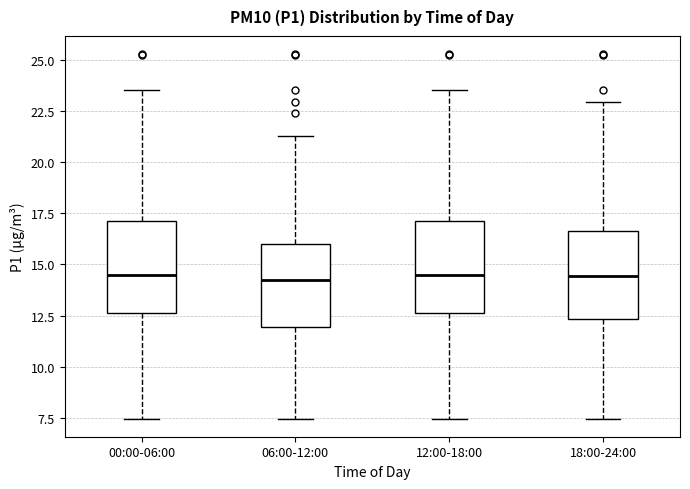

Reading left to right, read every box against the y-axis: the position of its median line, the range the box covers, and the ends of its whiskers. The values are not printed on the chart, so give them approximately, as read against the axis.

00:00-06:00: median 14.5, box 12.5 to 17.0, whiskers 7.5 to 23.5
06:00-12:00: median 14.5, box 12.0 to 16.0, whiskers 7.5 to 21.5
12:00-18:00: median 14.5, box 12.5 to 17.0, whiskers 7.5 to 23.5
18:00-24:00: median 14.5, box 12.5 to 16.5, whiskers 7.5 to 23.0